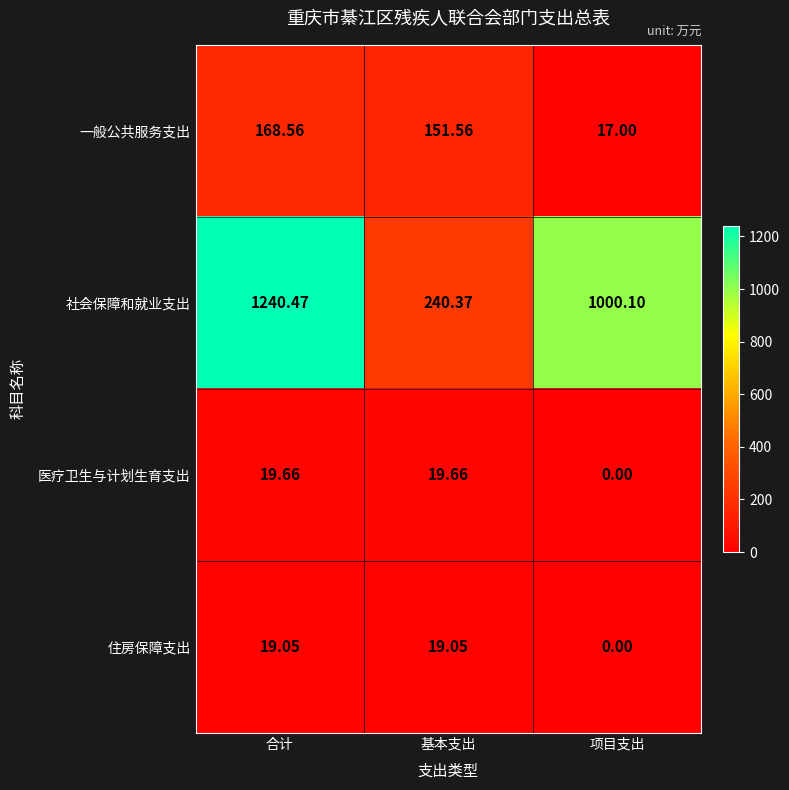

Which category has the lowest value across all series?

项目支出